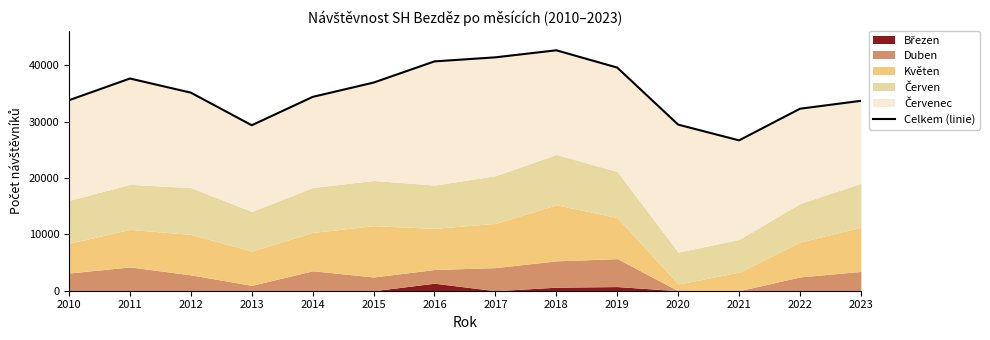

How many interior local peaks (higher than both neighbors) does the data have?

2